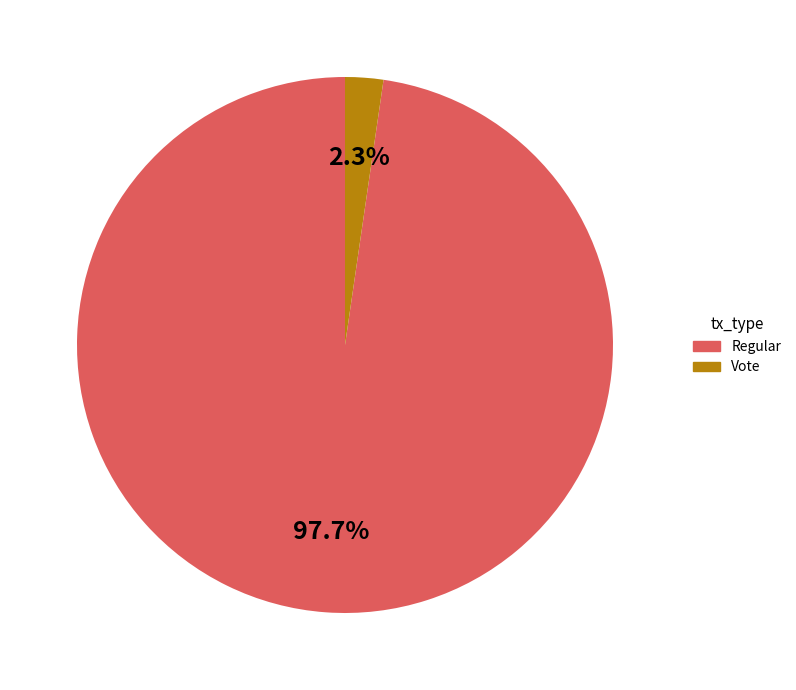

Which slice is the largest?

Regular